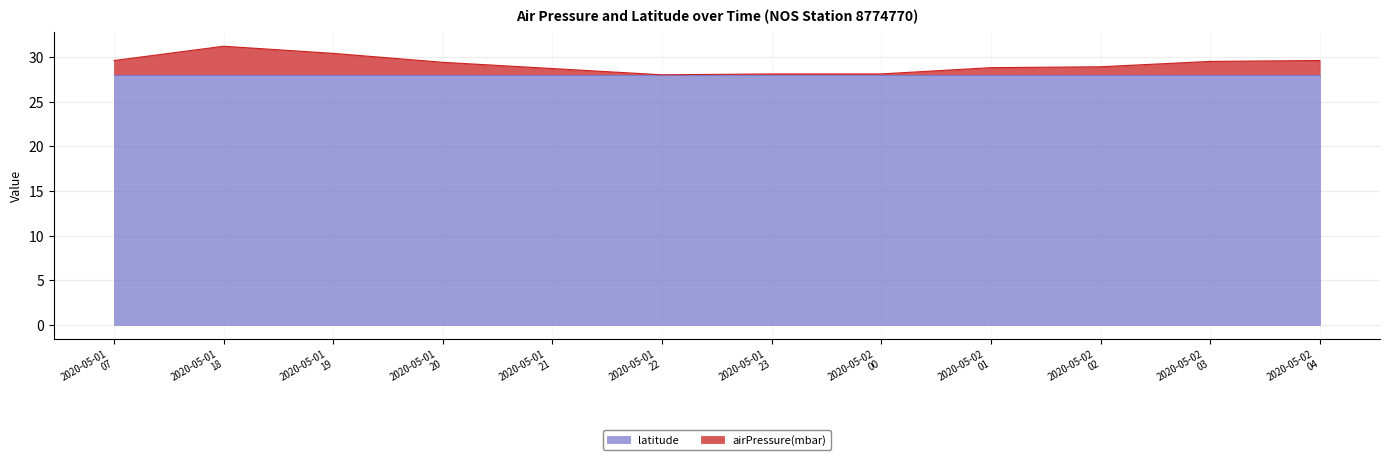

How many lines are shown in the chart?

2